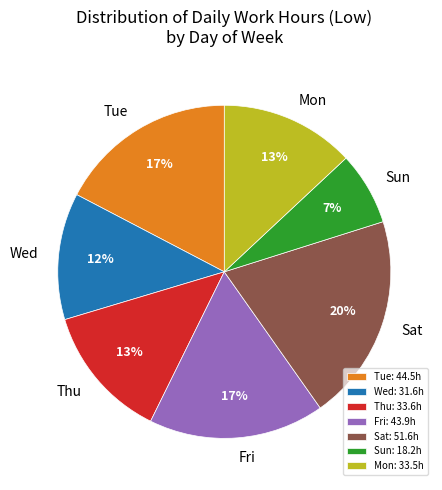

How many slices are in this pie chart?

7